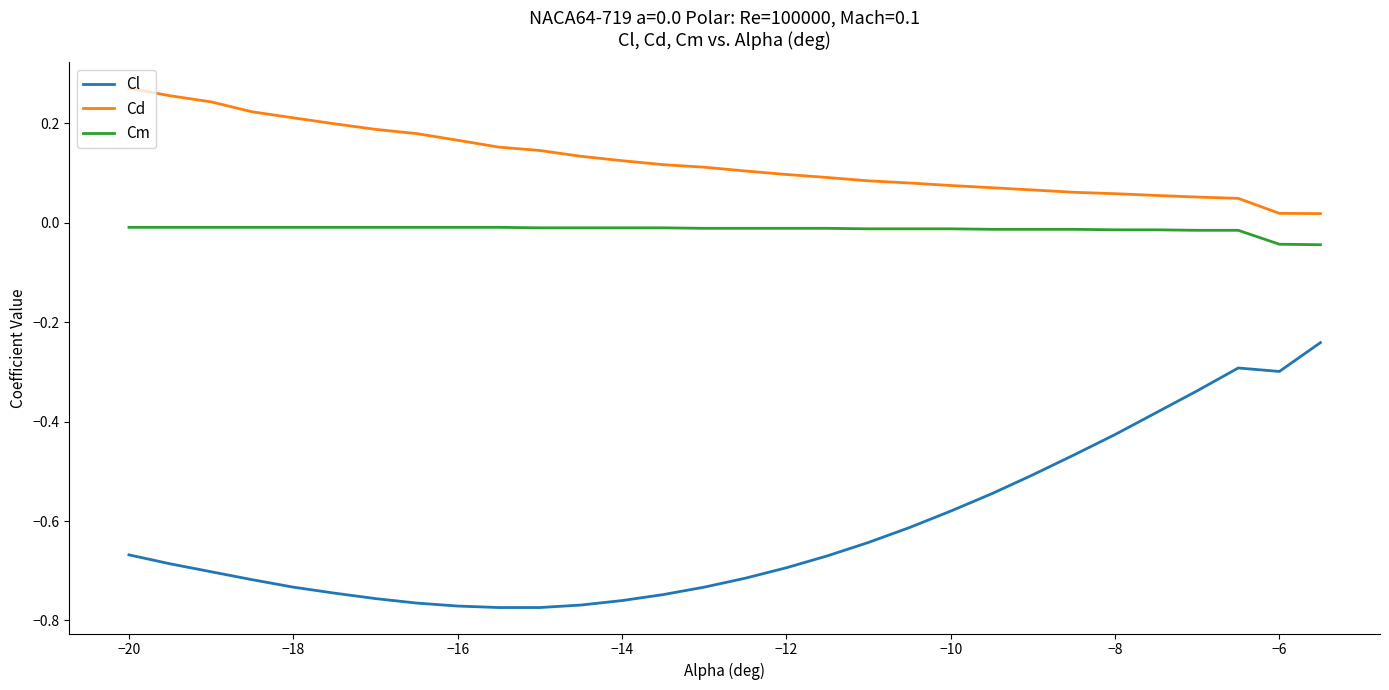

List the series in order of their peak value, highest first.

Cd, Cm, Cl